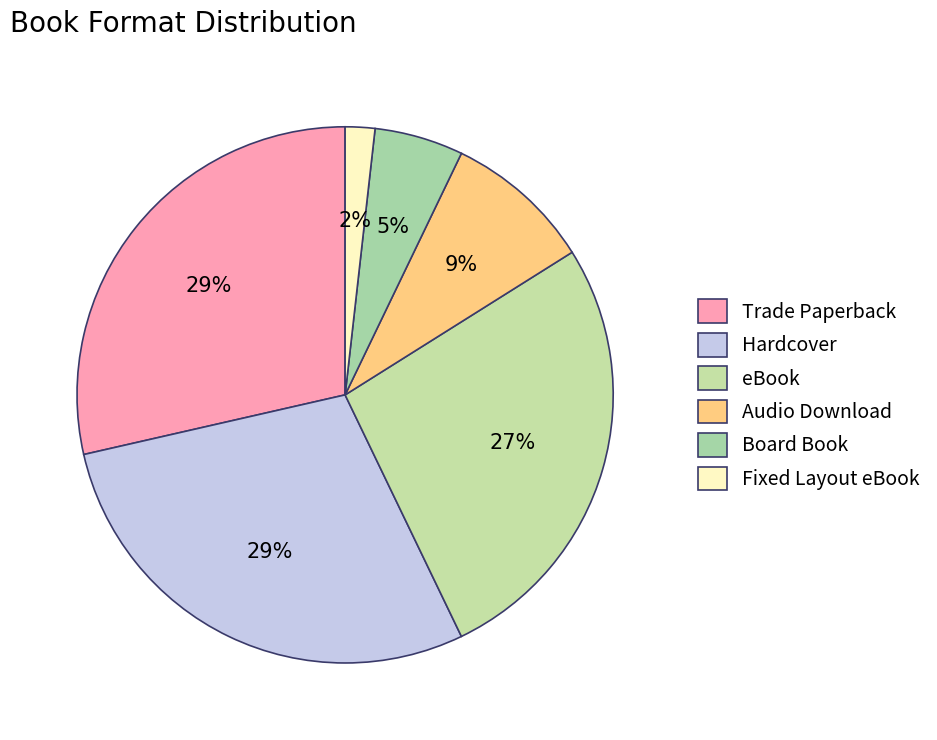

Which has a higher value, eBook or Trade Paperback?

Trade Paperback